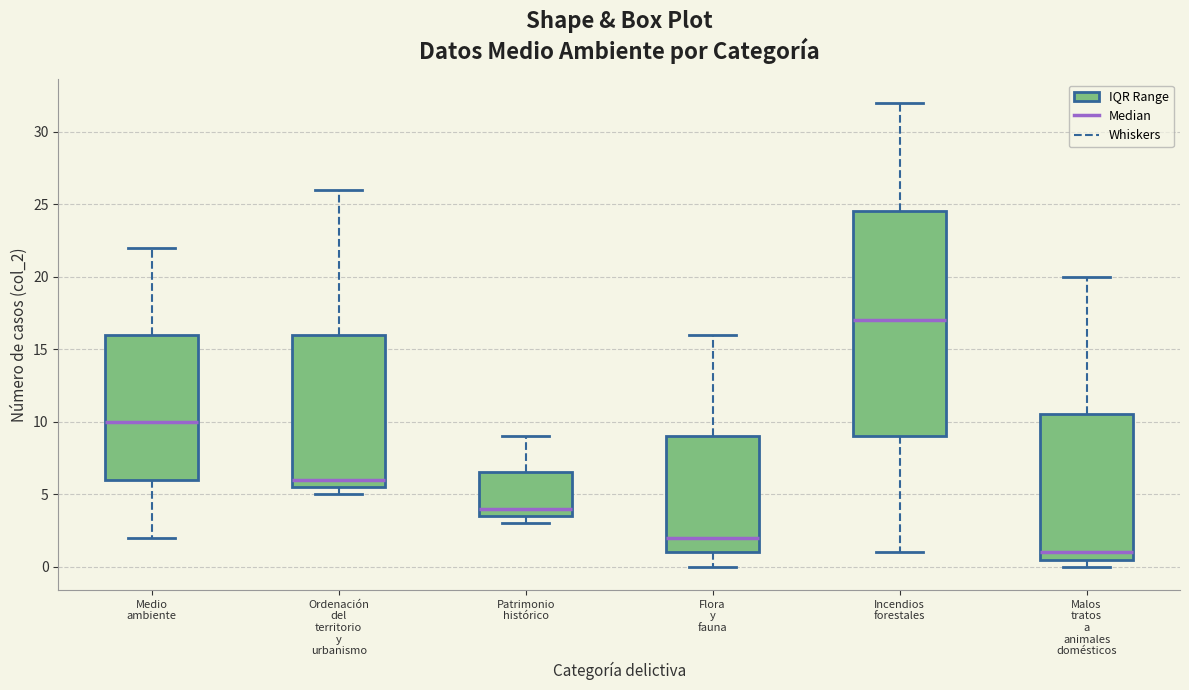

Reading left to right, read every box against the y-axis: the position of its median line, the range the box covers, and the ends of its whiskers. The values are not printed on the chart, so give them approximately, as read against the axis.

Medio ambiente: median 10.0, box 6.0 to 16.0, whiskers 2.0 to 22.0
Ordenación del territorio y urbanismo: median 6.0, box 5.5 to 16.0, whiskers 5.0 to 26.0
Patrimonio histórico: median 4.0, box 3.5 to 6.5, whiskers 3.0 to 9.0
Flora y fauna: median 2.0, box 1.0 to 9.0, whiskers 0.0 to 16.0
Incendios forestales: median 17.0, box 9.0 to 24.5, whiskers 1.0 to 32.0
Malos tratos a animales domésticos: median 1.0, box 0.5 to 10.5, whiskers 0.0 to 20.0